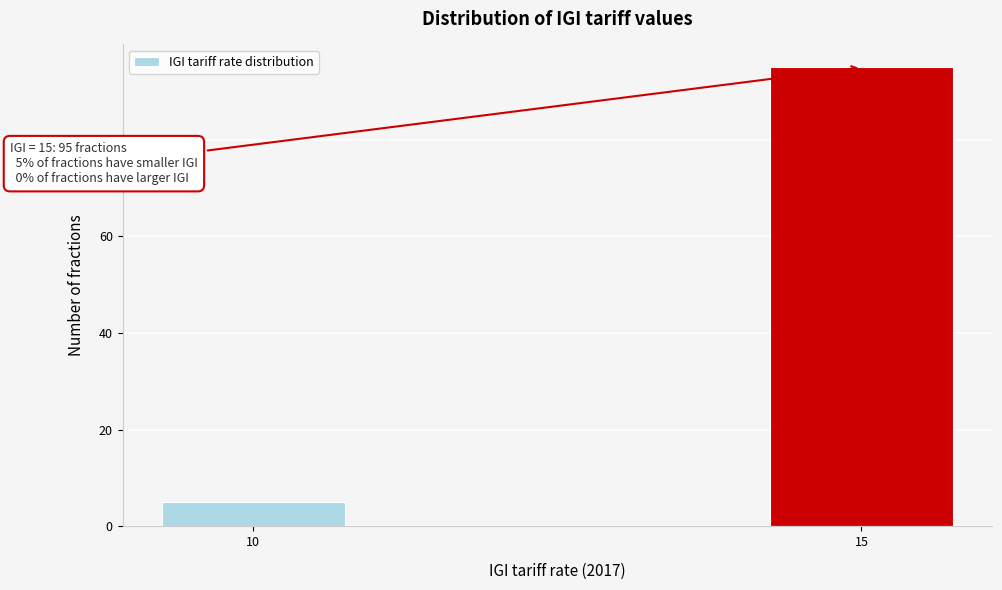

Reading right to left, what are all the values shown in this chart?

15=95	10=5